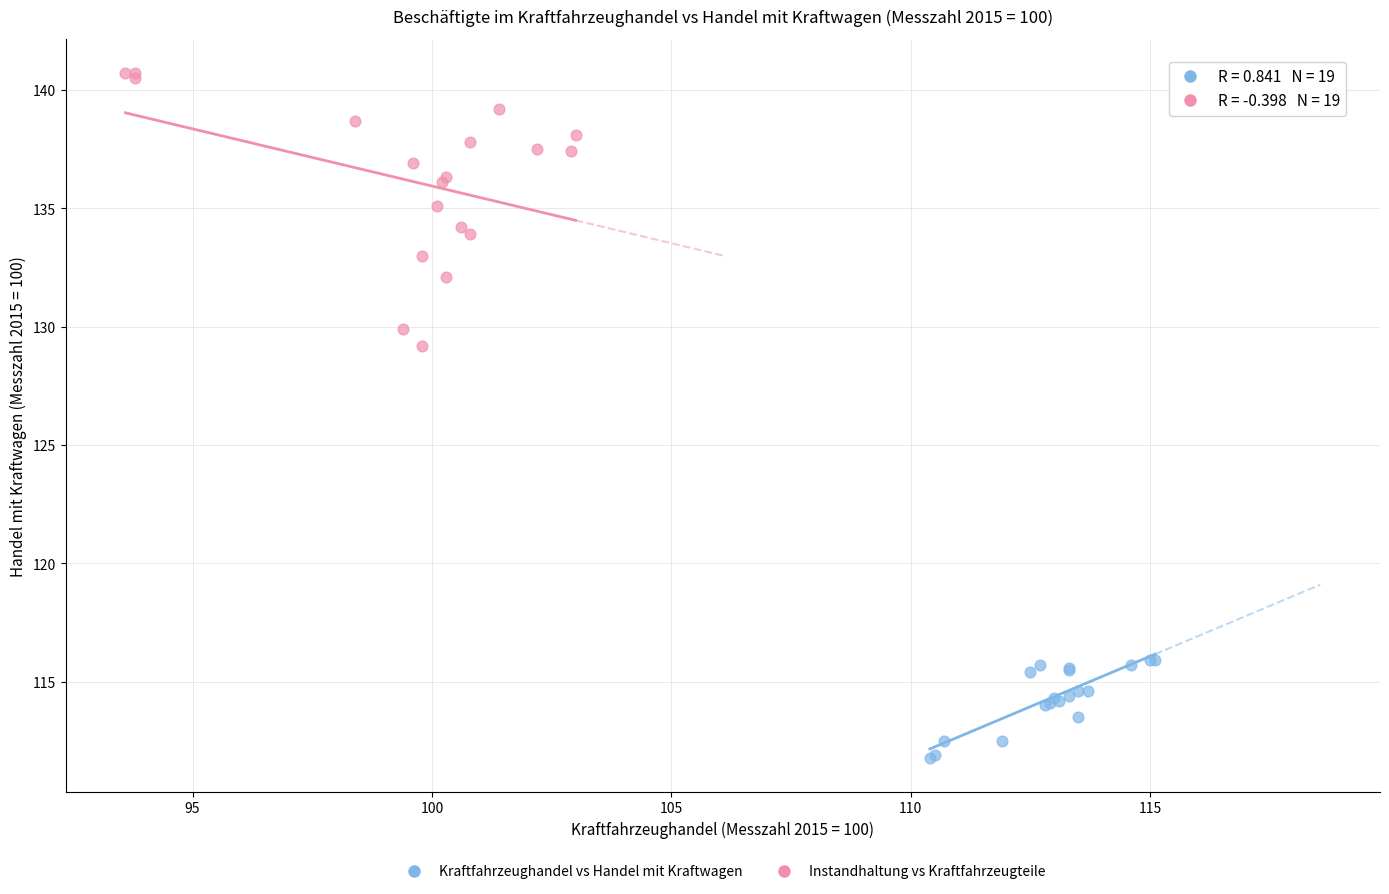

Which series reaches the minimum Y coordinate?

Kraftfahrzeughandel vs Handel mit Kraftwagen